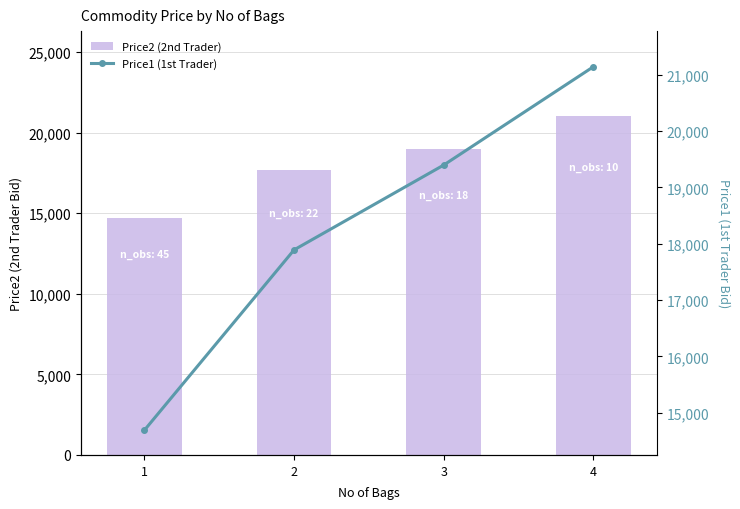

The Price1 (1st Trader) series shows 5671 at 1. True or false?

False